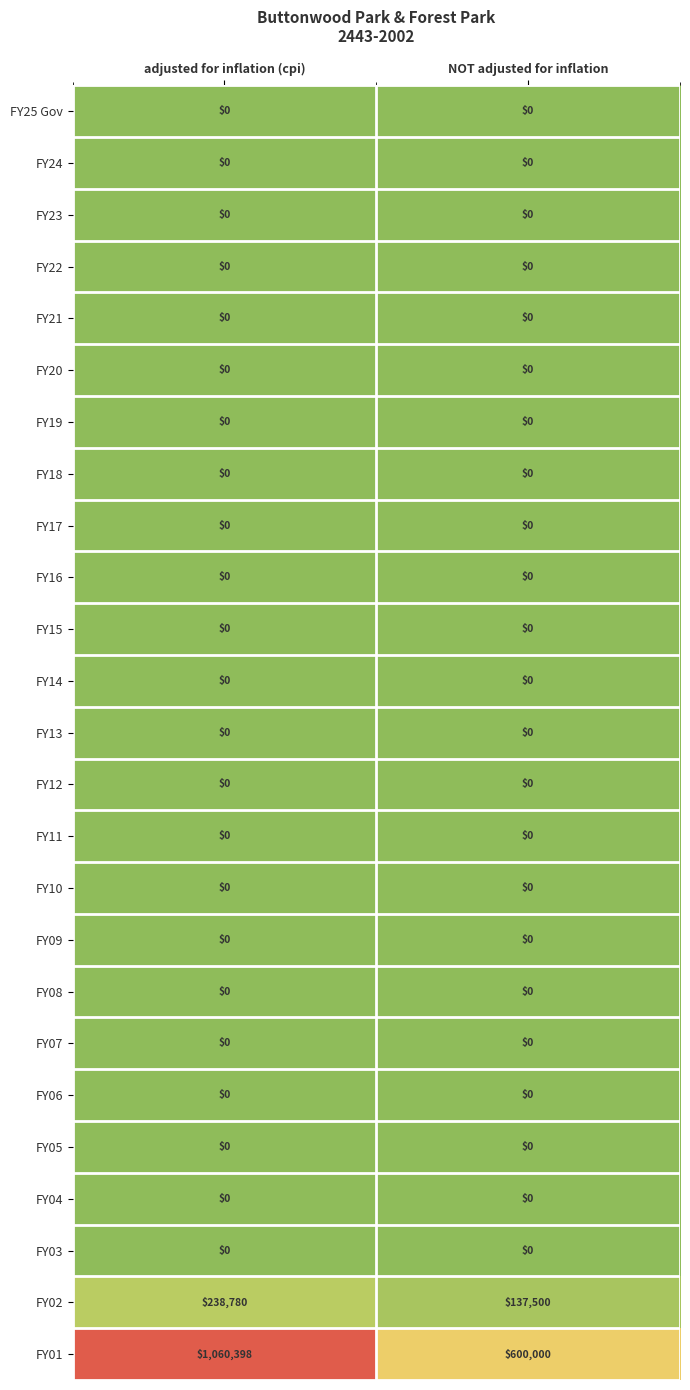

What is the total value across all series at NOT adjusted for inflation?

737500